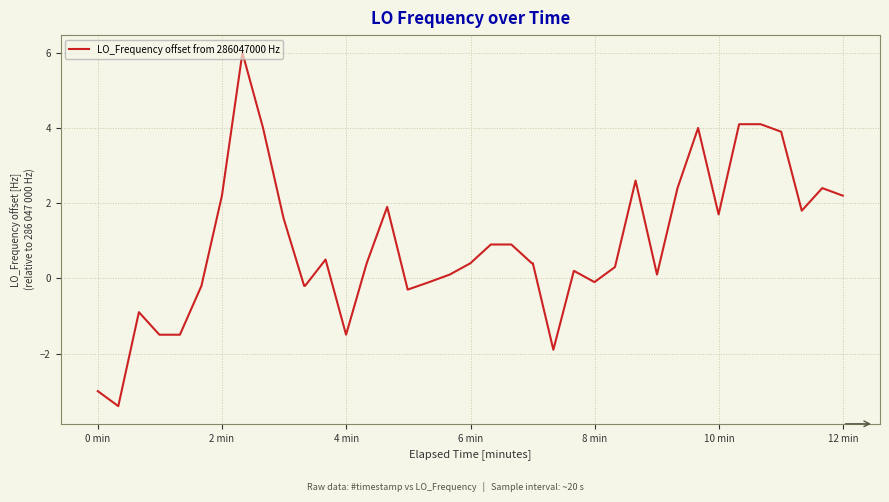

How many positive values are there?

27